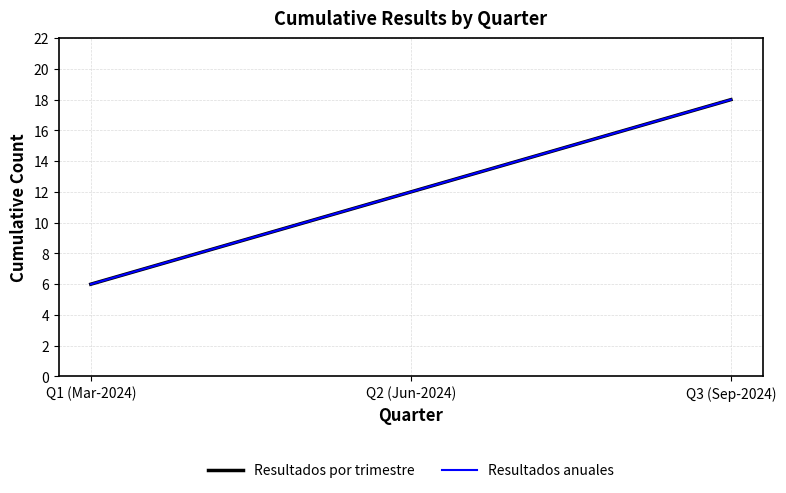

What is the difference between the maximum and minimum values in the Resultados por trimestre series?

12